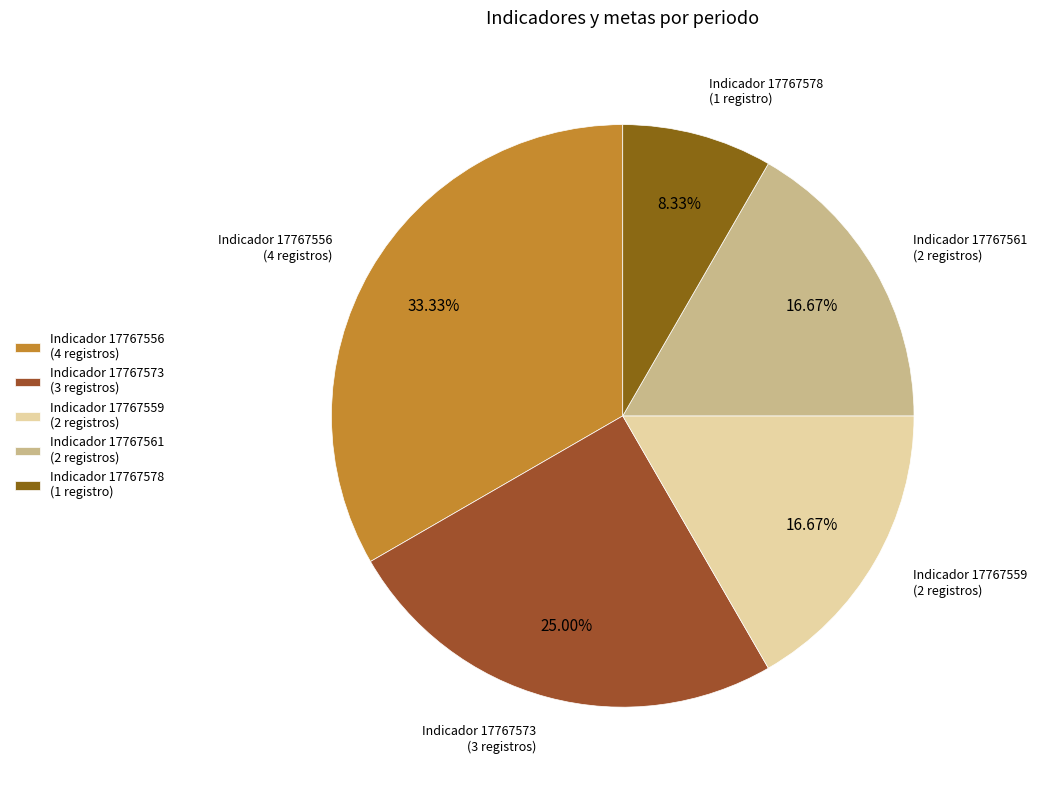

Is the sum of Indicador 17767573 (3 registros) and Indicador 17767559 (2 registros) greater than half?

No